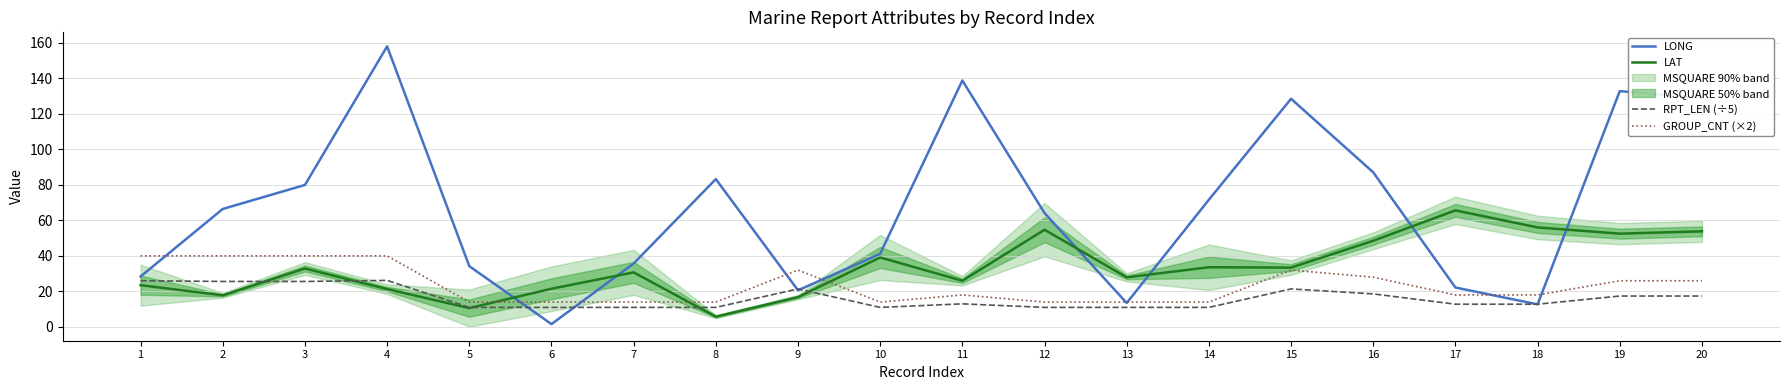

Where is GROUP_CNT (×2) nearest to the value 27?

16